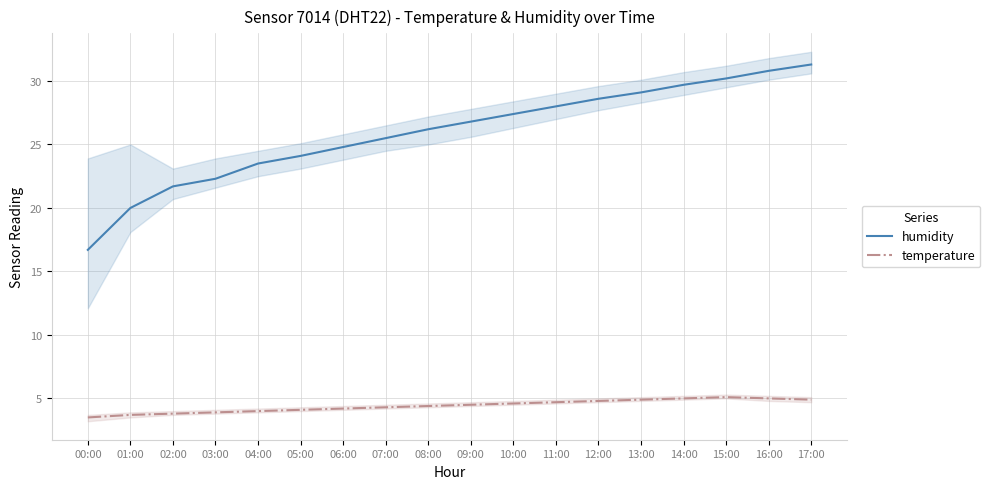

How many values in the humidity series exceed 26?

10